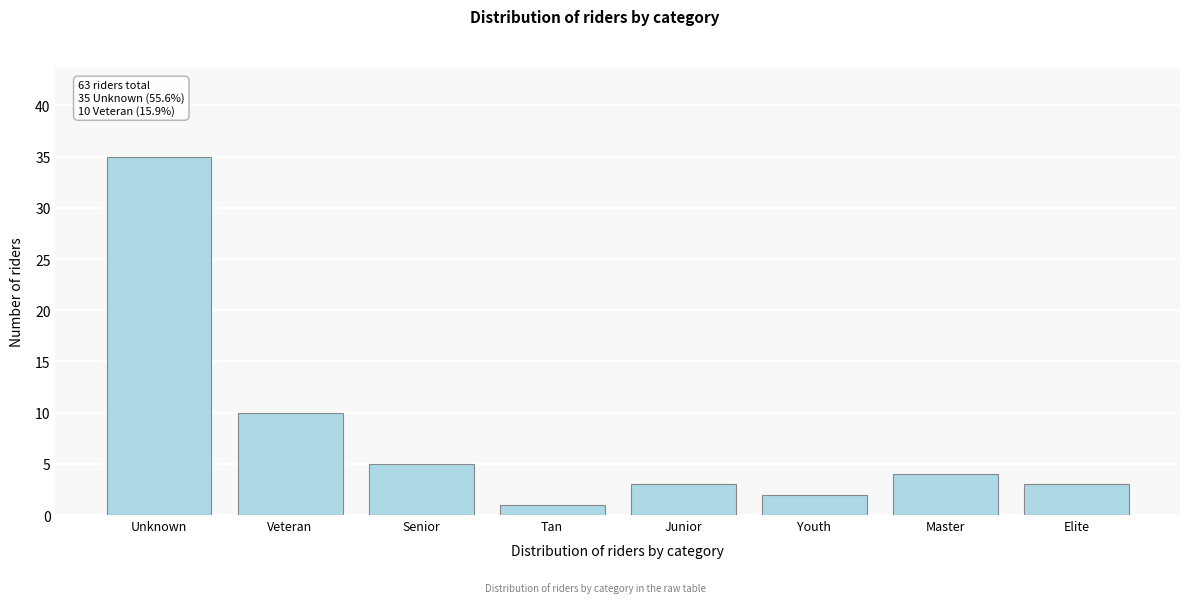

Reading left to right, list all the values displayed in this chart.

Unknown=35	Veteran=10	Senior=5	Tan=1	Junior=3	Youth=2	Master=4	Elite=3